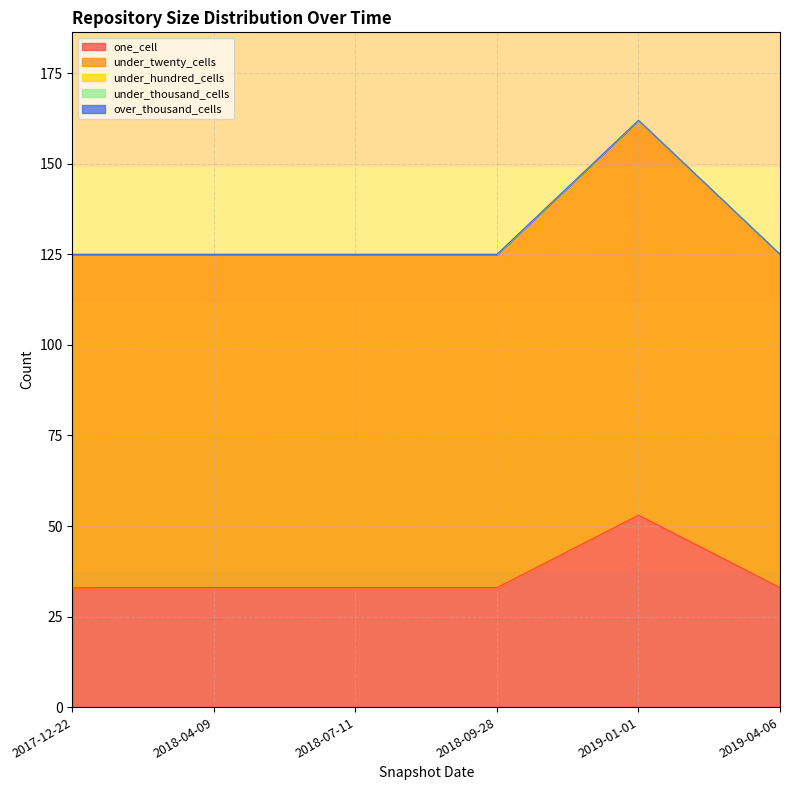

At which category is the sum across all series the highest?

2019-01-01